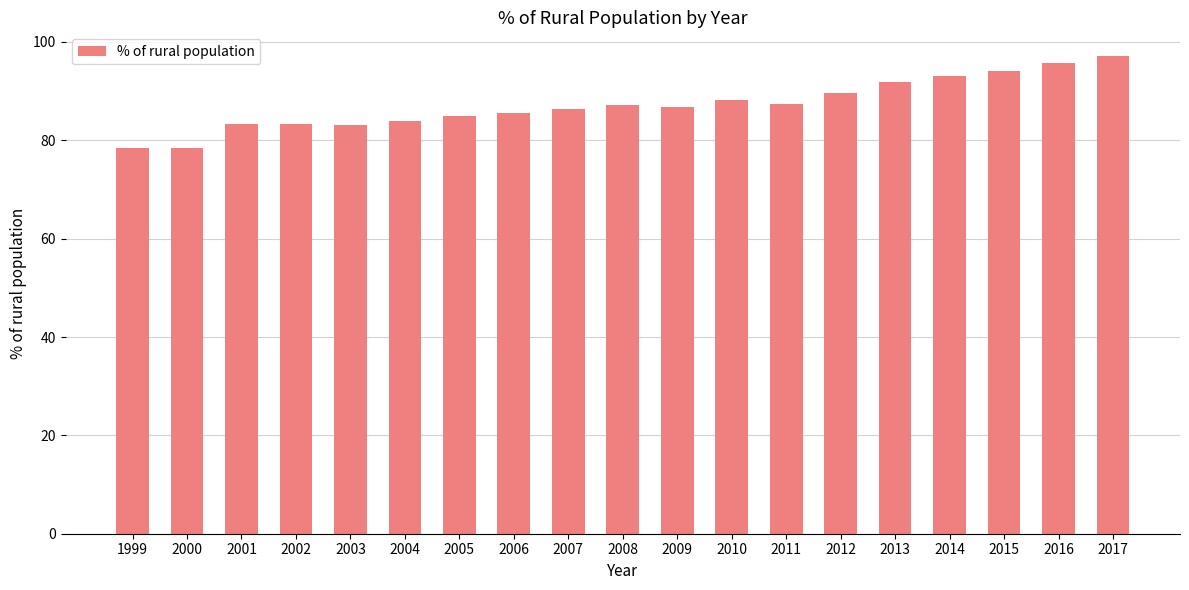

The chart shows a value of 118.4 at 2001. True or false?

False